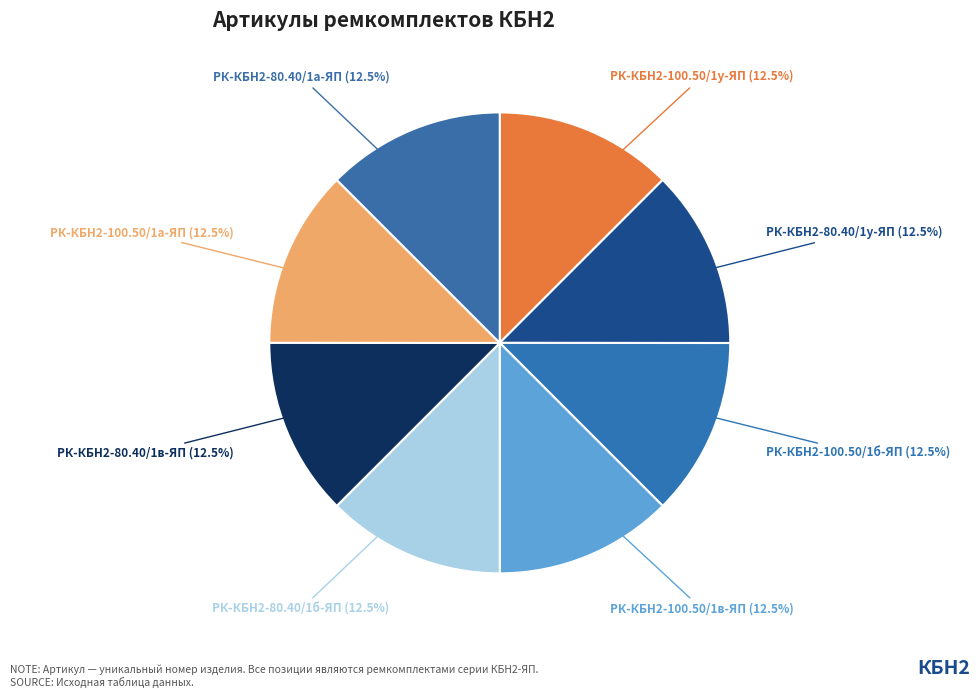

How many segments does this pie chart have?

8